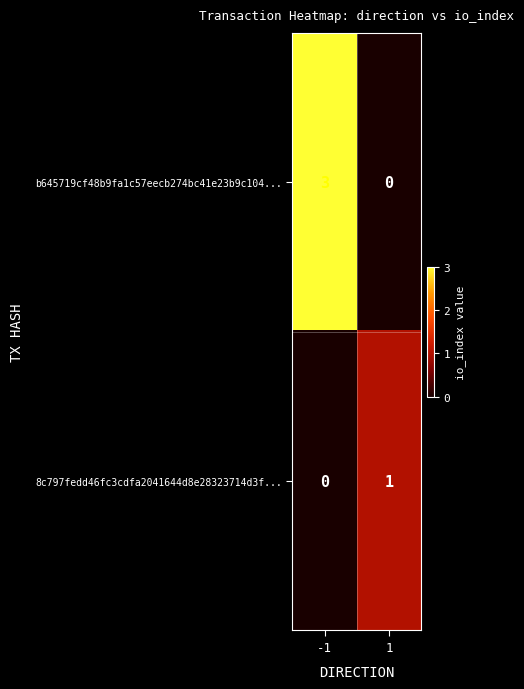

List the labels in order of b645719cf48b9fa1c57eecb274bc41e23b9c104... value, smallest first.

1, -1